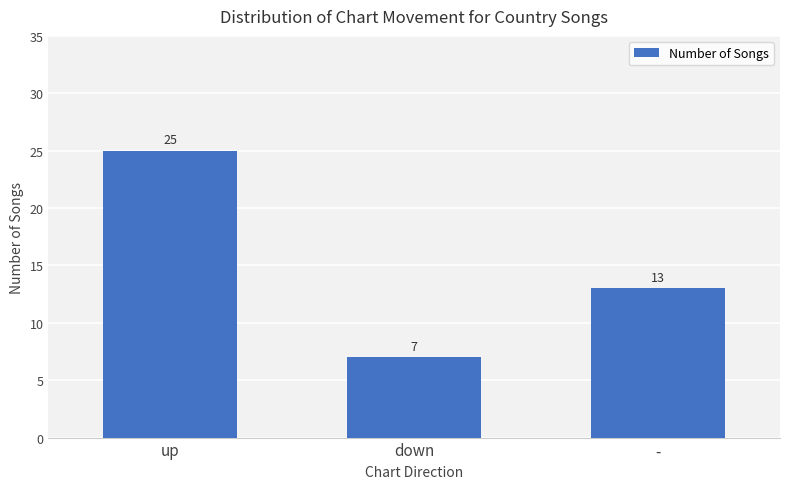

What is the smallest value displayed?

7